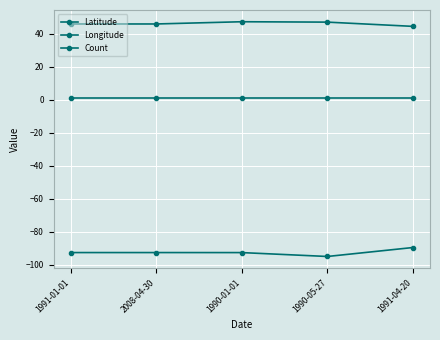

Count the number of categories in the chart.

5